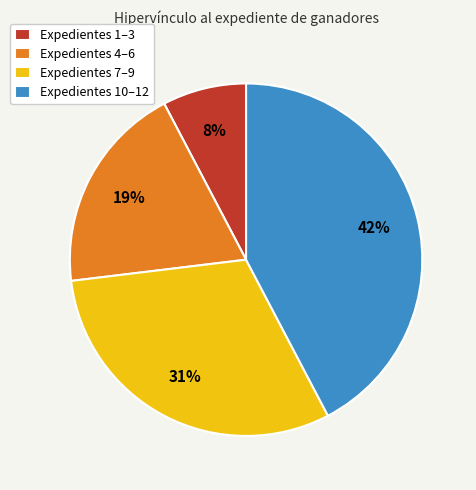

Between Expedientes 4–6 and Expedientes 1–3, which is larger?

Expedientes 4–6